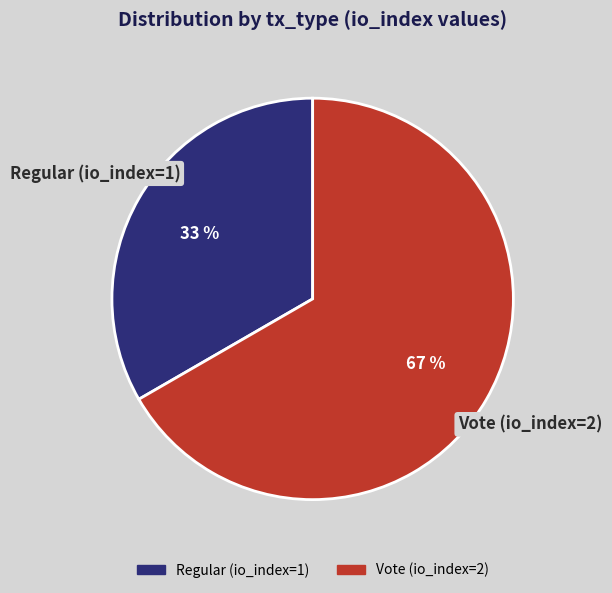

Which category has the smallest portion of the pie?

Regular (io_index=1)